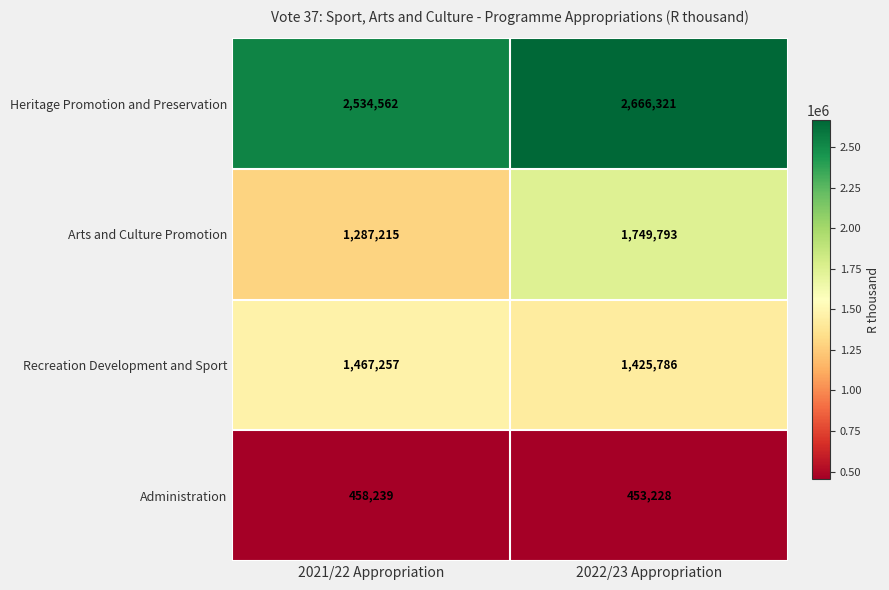

What is the average value of the Administration series?

455734